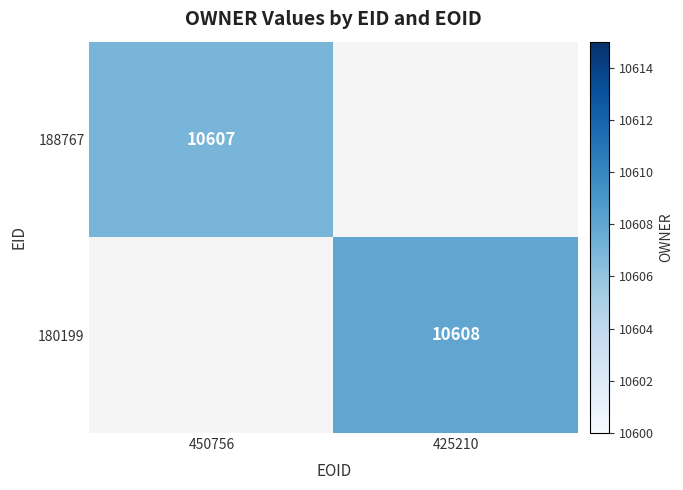

Which has a higher value, 425210 or 450756?

450756